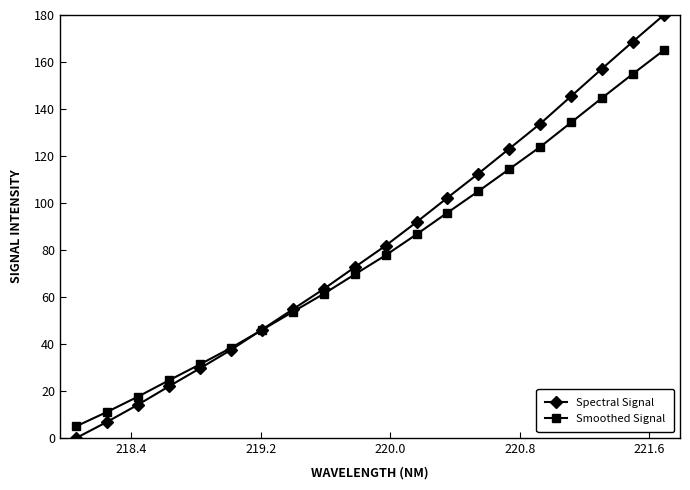

Which series has the largest range (max minus min)?

Spectral Signal